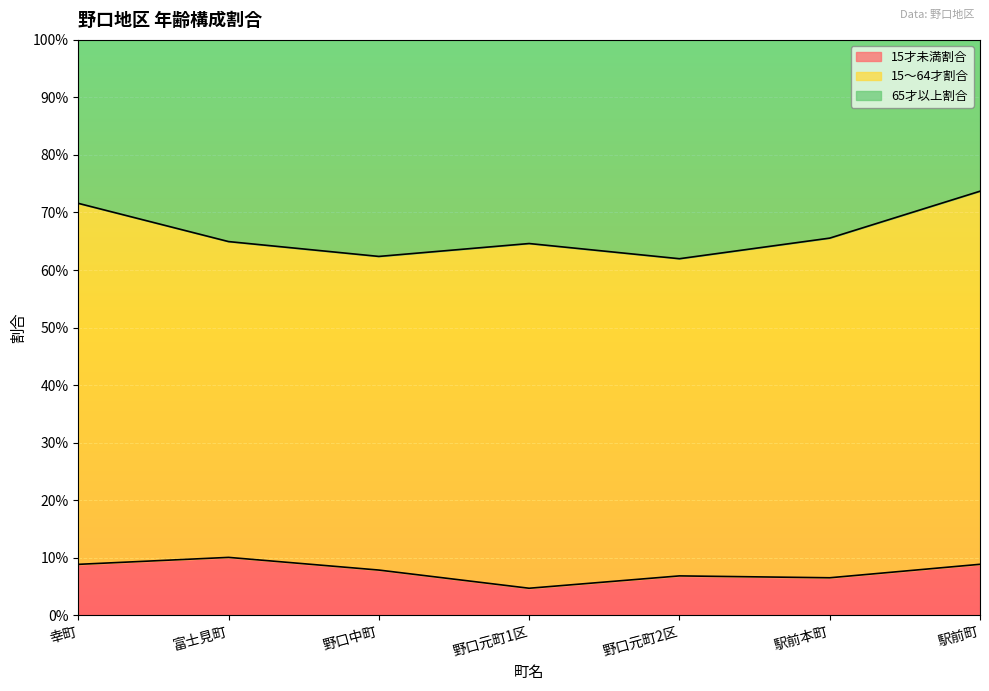

In 65才以上割合, how many points are lower than both neighbors (excluding endpoints)?

2